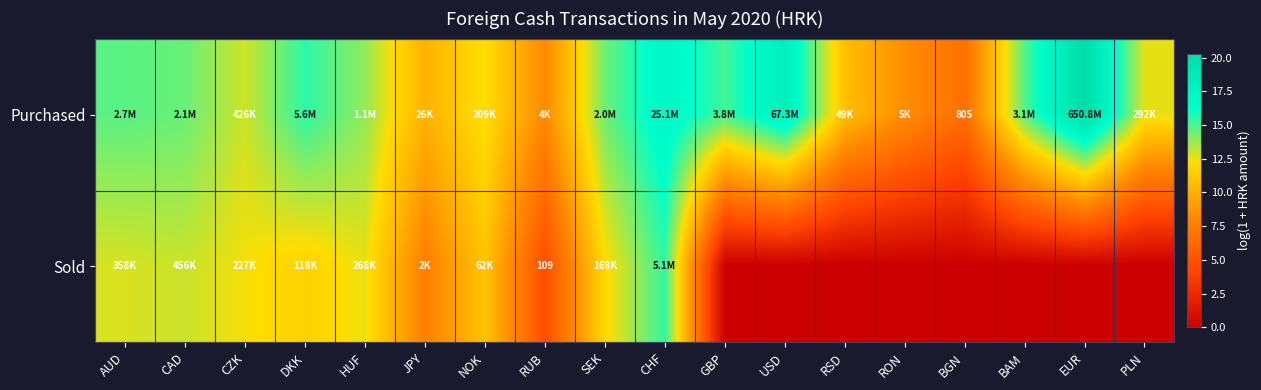

True or false: Sold has a value of -4.9 at BGN.

False